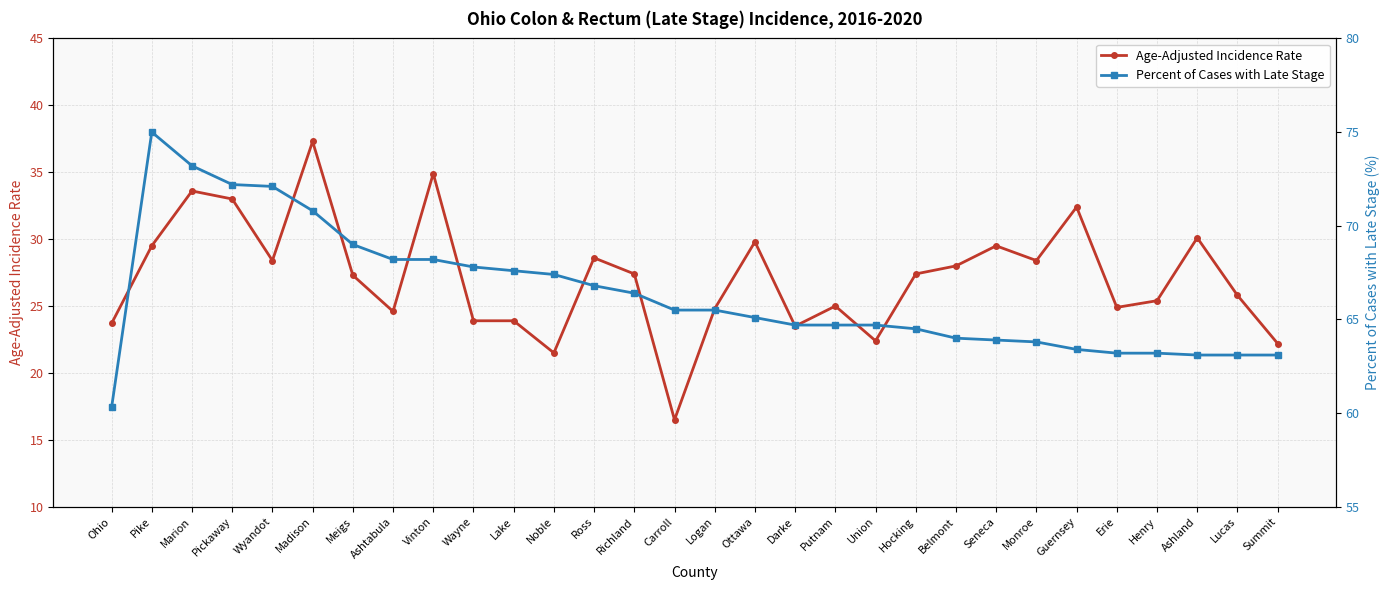

True or false: Percent of Cases with Late Stage has more than 1 interior local peaks.

False